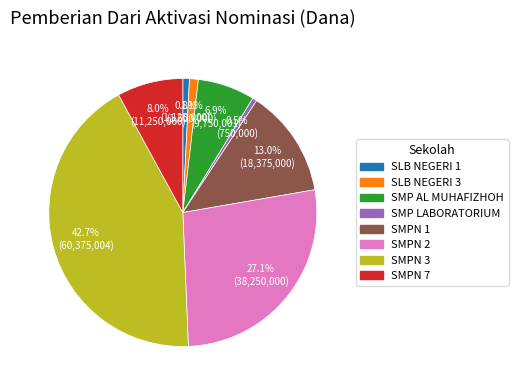

Does SMP LABORATORIUM account for over 50% of the chart?

No